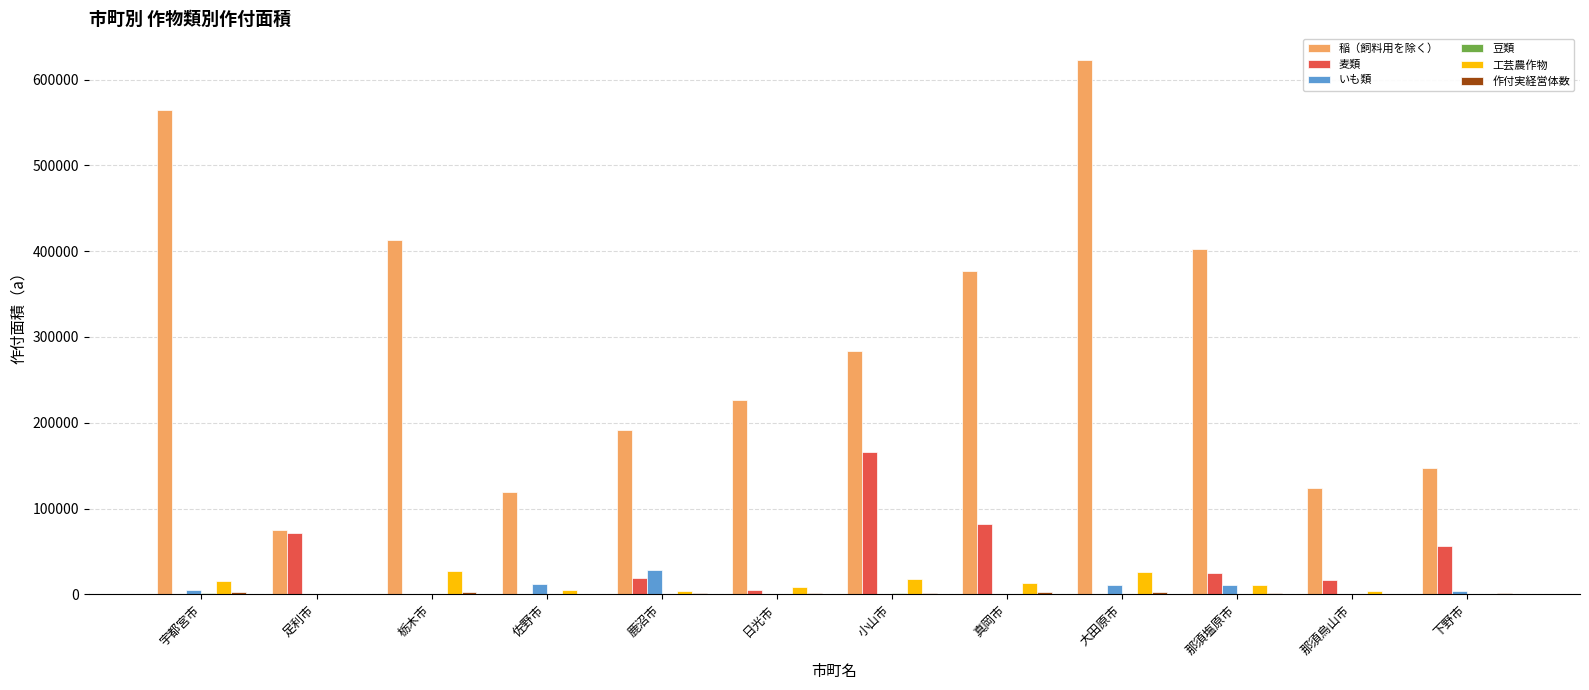

At which category does the chart reach its peak across all series?

大田原市